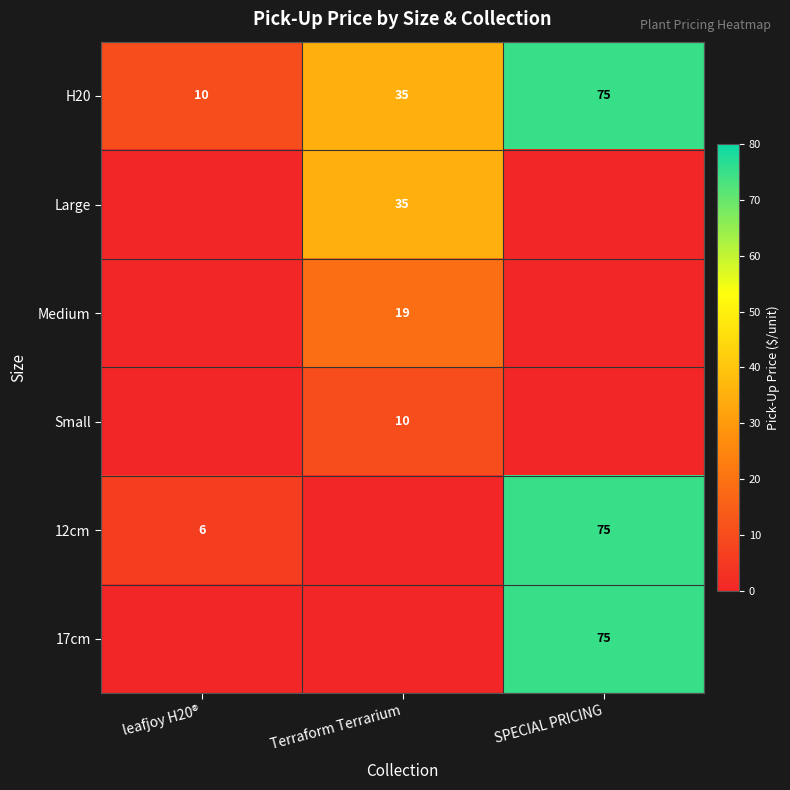

At which category is the sum across all series the highest?

SPECIAL PRICING